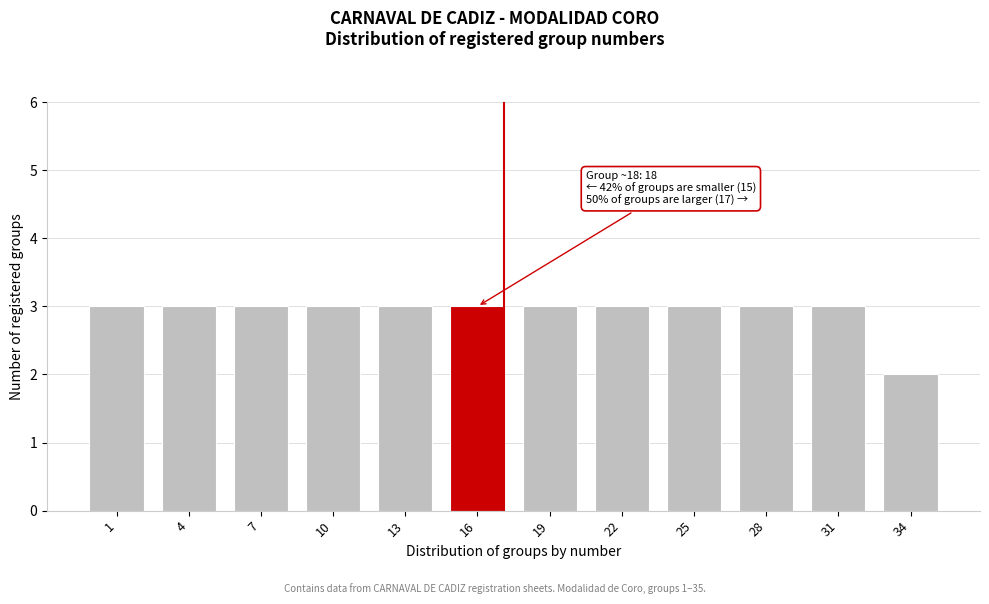

Reading left to right, extract all data points from this chart.

3	3	3	3	3	3	3	3	3	3	3	2